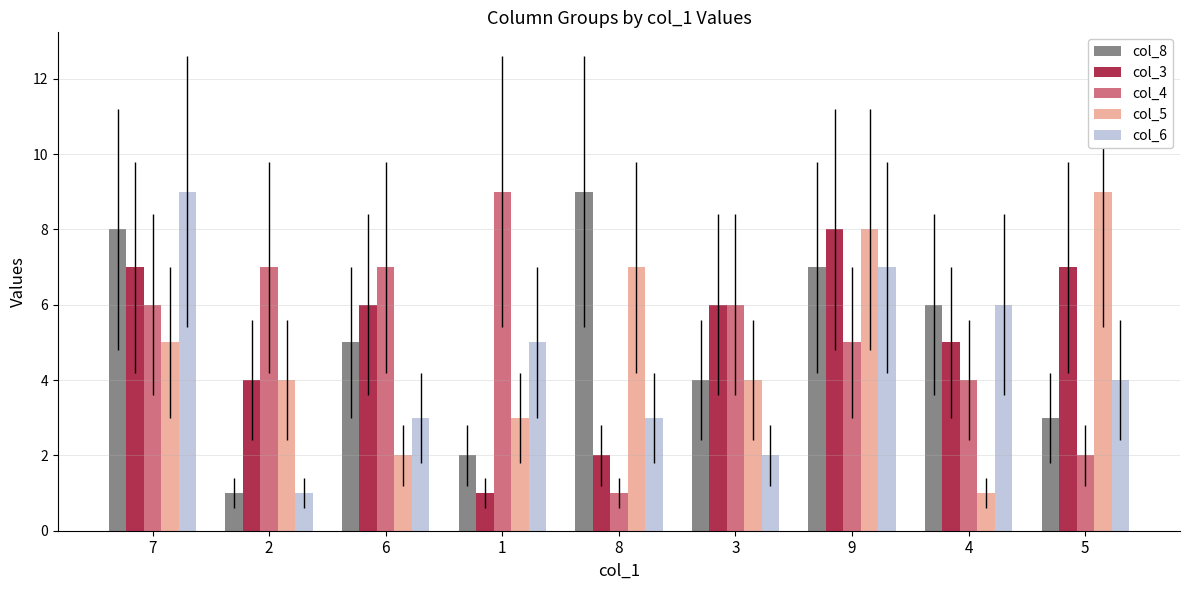

Count the number of categories in the chart.

9